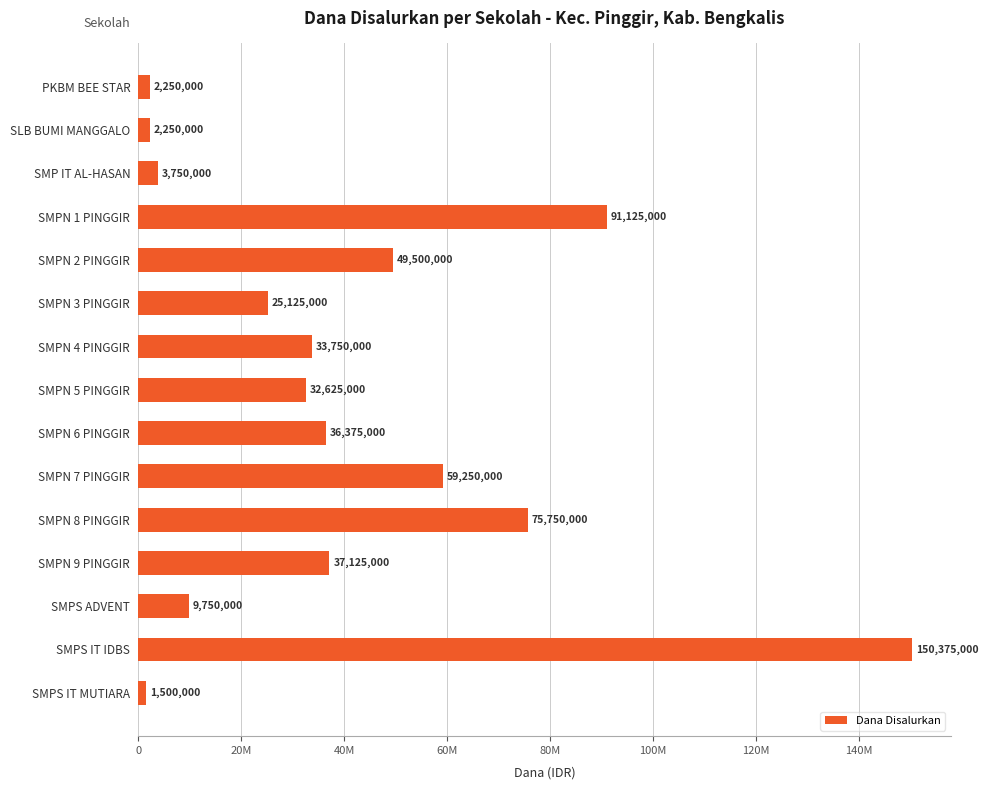

Are the bars horizontal?

Yes